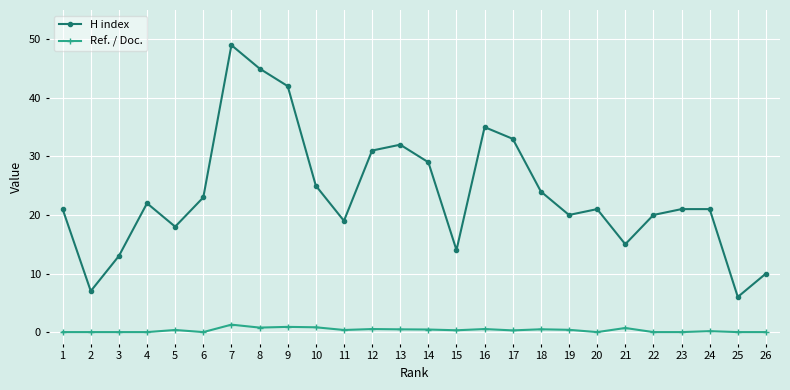

At which category does H index reach its first local peak?

4